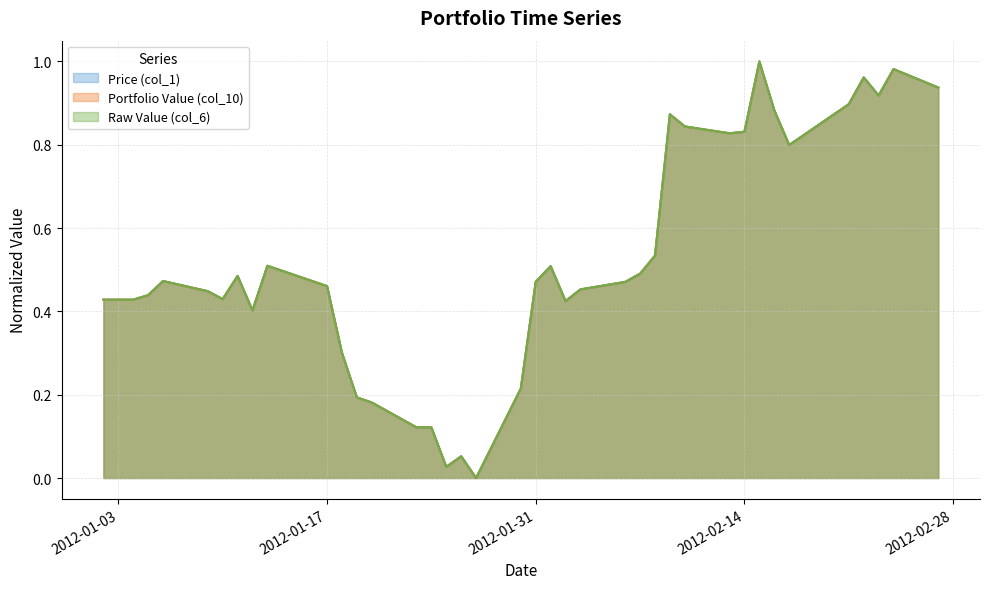

How many interior local valleys does the Price (col_1) series have?

8